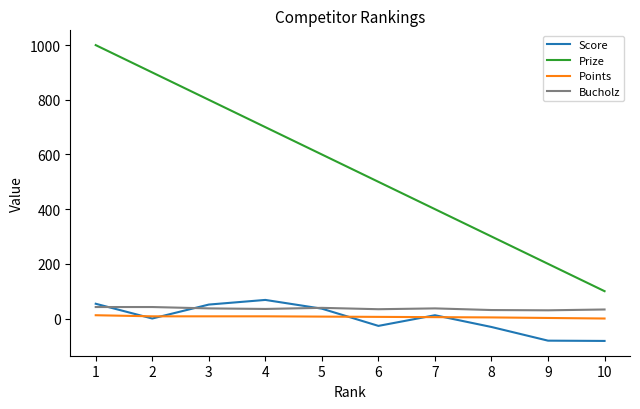

List the labels in order of Prize value, largest first.

1, 2, 3, 4, 5, 6, 7, 8, 9, 10